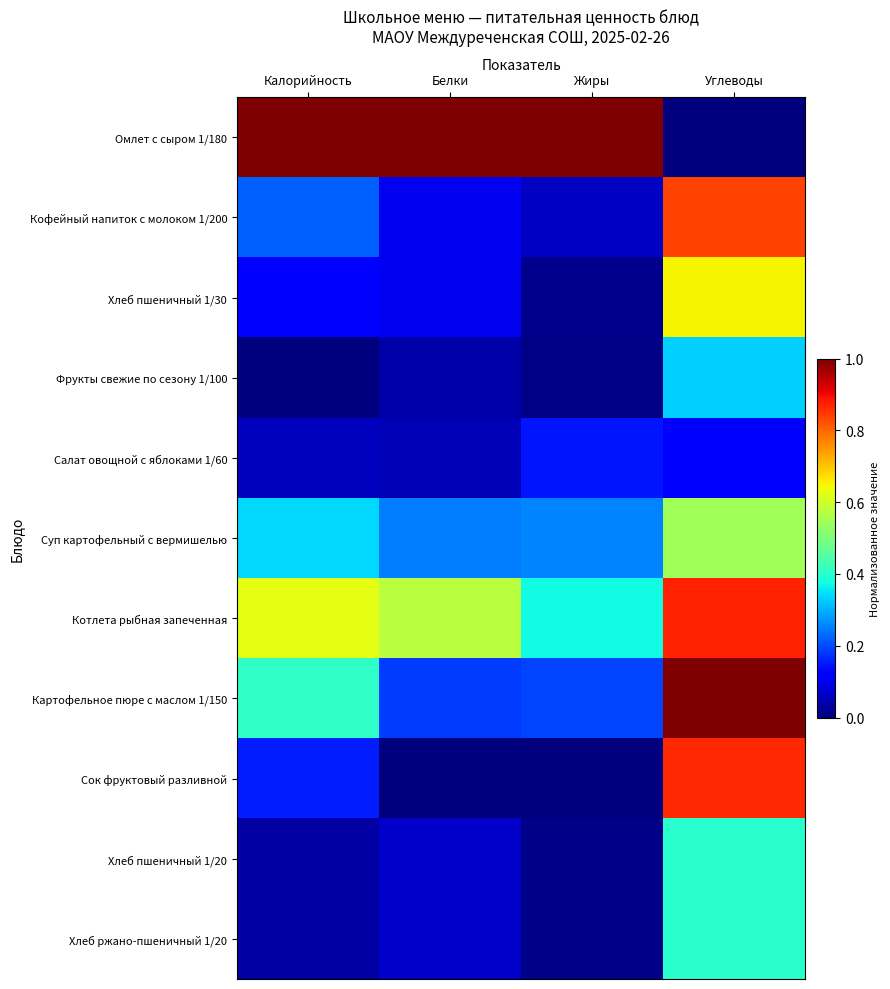

Reading left to right, extract all data points from this chart.

Омлет с сыром 1/180: Калорийность=1.0	Белки=1.0	Жиры=1.0	Углеводы=0.0
Кофейный напиток с молоком 1/200: Калорийность=0.2	Белки=0.1	Жиры=0.1	Углеводы=0.8
Хлеб пшеничный 1/30: Калорийность=0.1	Белки=0.1	Жиры=0.0	Углеводы=0.6
Фрукты свежие по сезону 1/100: Калорийность=0.0	Белки=0.0	Жиры=0.0	Углеводы=0.3
Салат овощной с яблоками 1/60: Калорийность=0.1	Белки=0.0	Жиры=0.1	Углеводы=0.1
Суп картофельный с вермишелью: Калорийность=0.3	Белки=0.2	Жиры=0.3	Углеводы=0.5
Котлета рыбная запеченная: Калорийность=0.6	Белки=0.6	Жиры=0.4	Углеводы=0.9
Картофельное пюре с маслом 1/150: Калорийность=0.4	Белки=0.2	Жиры=0.2	Углеводы=1.0
Сок фруктовый разливной: Калорийность=0.2	Белки=0.0	Жиры=0.0	Углеводы=0.9
Хлеб пшеничный 1/20: Калорийность=0.0	Белки=0.1	Жиры=0.0	Углеводы=0.4
Хлеб ржано-пшеничный 1/20: Калорийность=0.0	Белки=0.1	Жиры=0.0	Углеводы=0.4